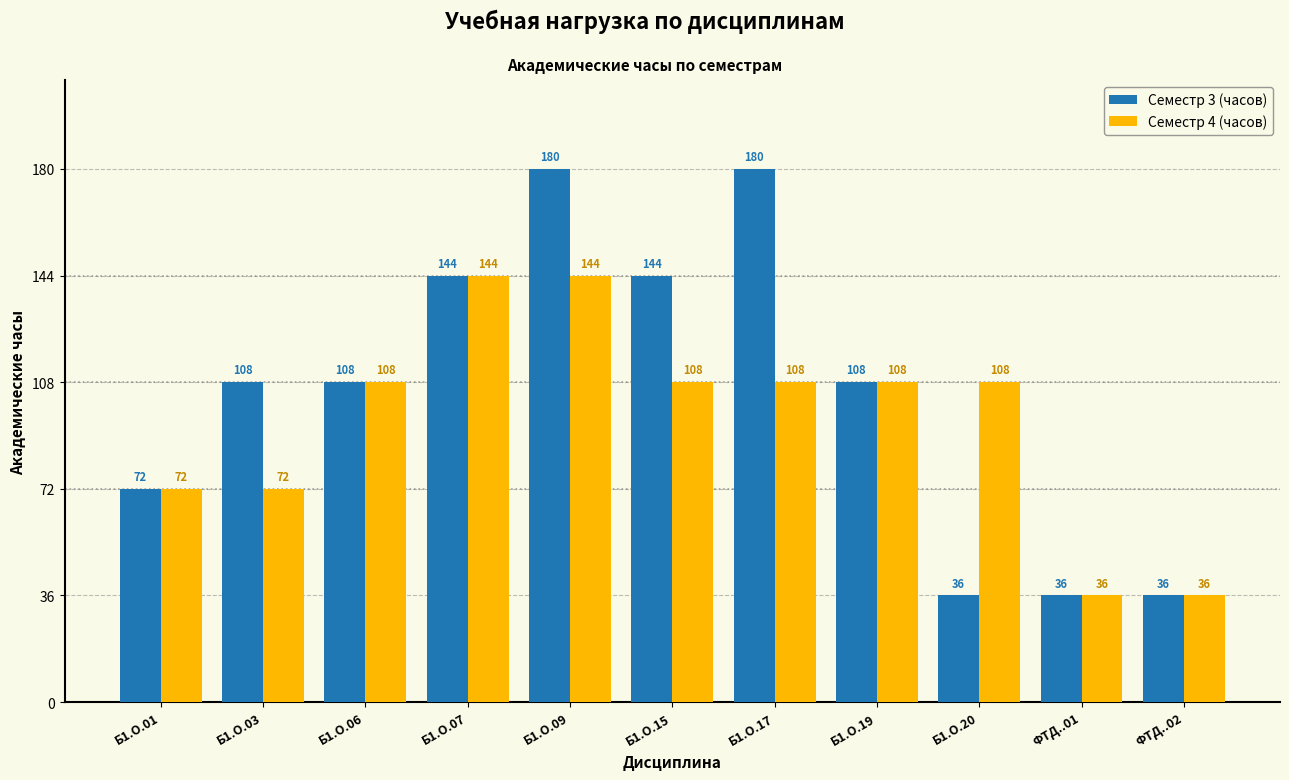

What position from the left is Б1.О.15?

6